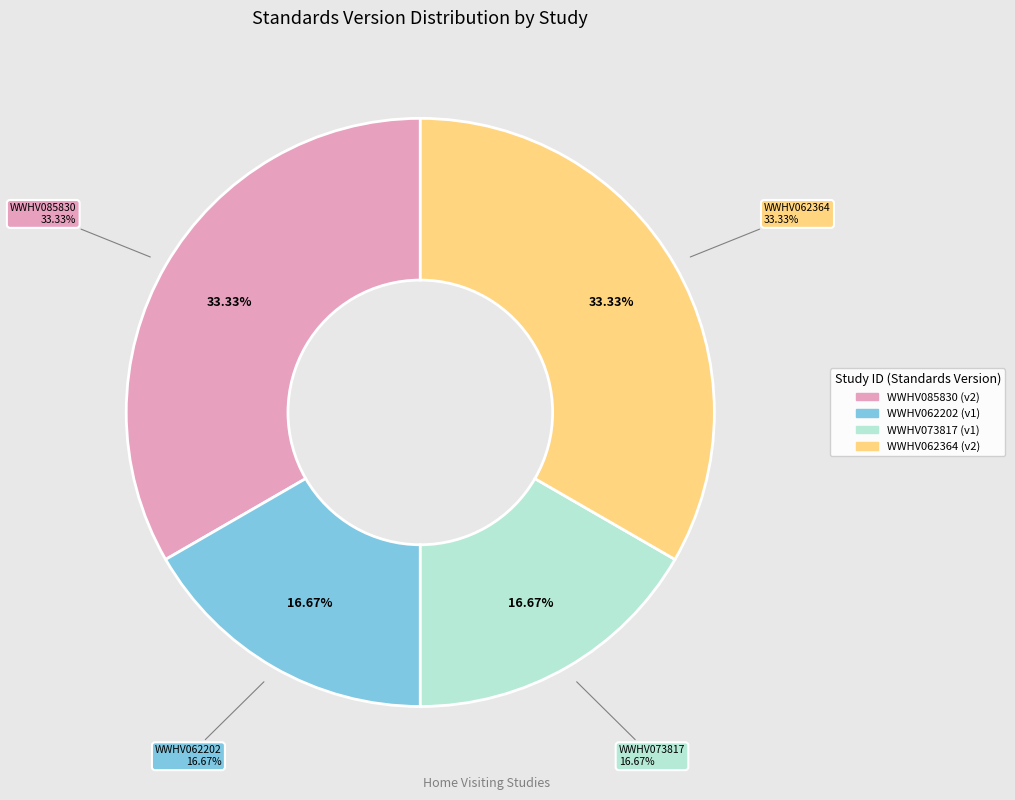

What is the largest slice in the pie chart?

WWHV085830